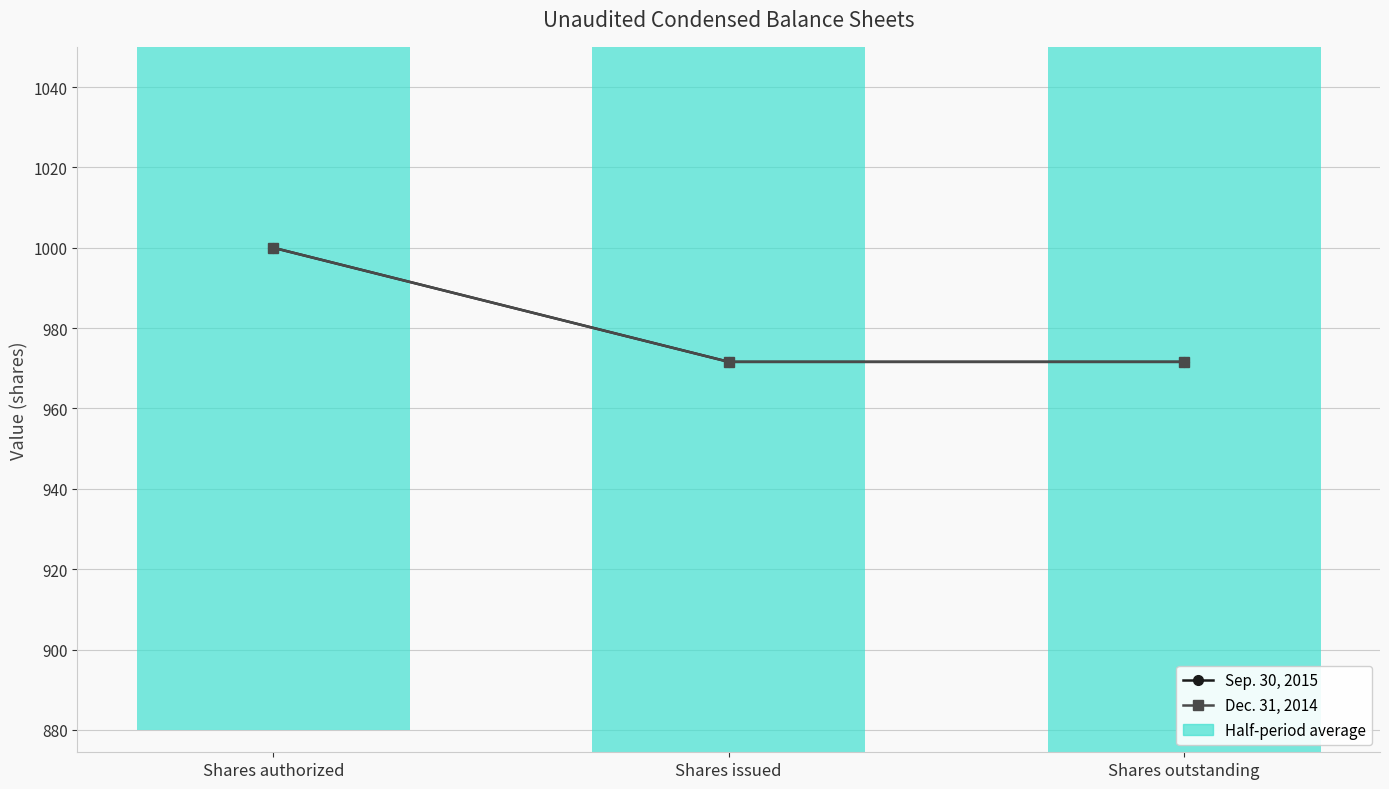

Rank the series at Shares authorized from lowest to highest value.

Sep. 30, 2015, Dec. 31, 2014